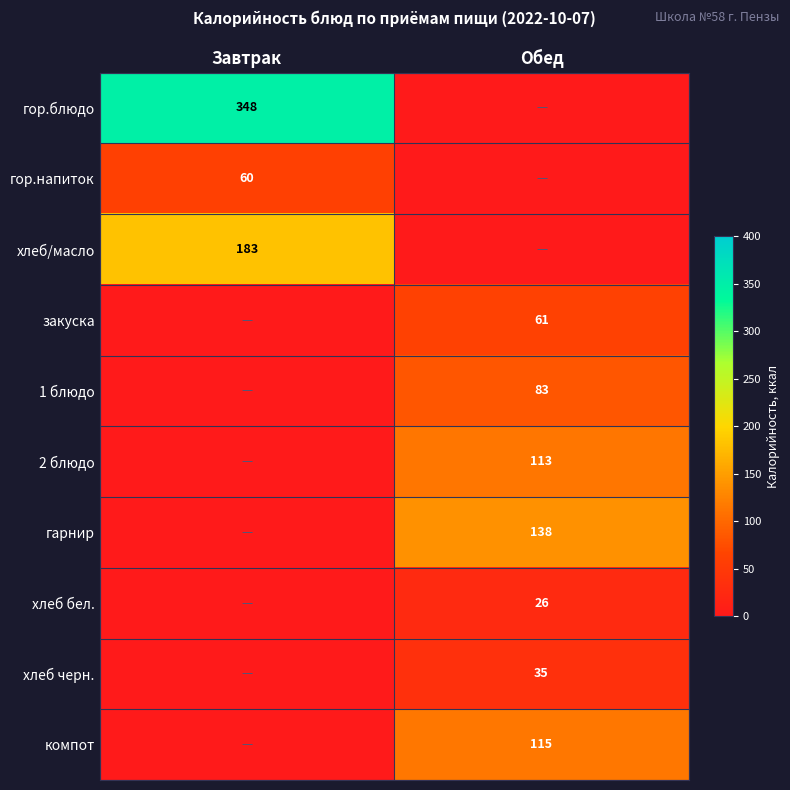

True or false: 2 блюдо has a value of 63 at Обед.

False